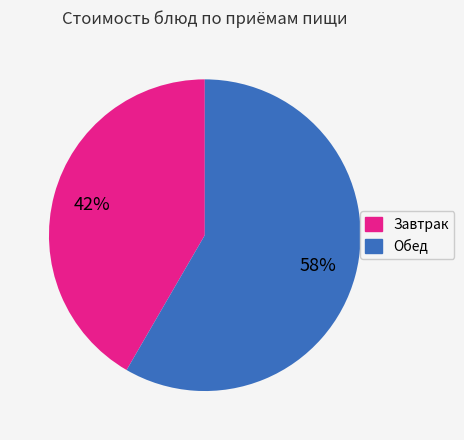

To the nearest percent, what is the average slice percentage?

50%